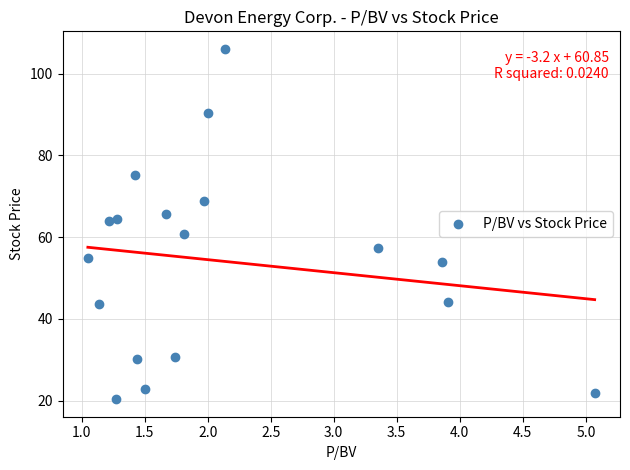

What is the range of Y values (max minus min)?

85.7